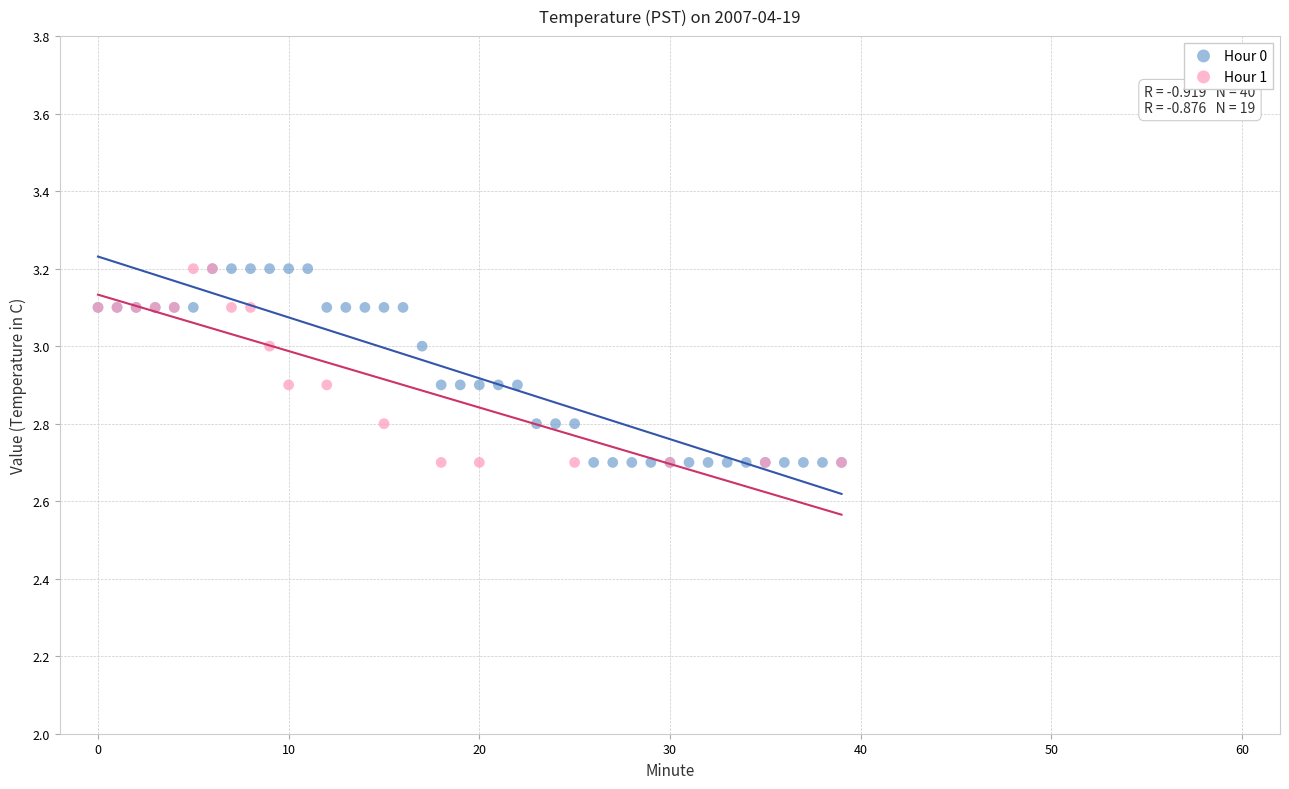

Which series has the widest spread of Y values?

Hour 0